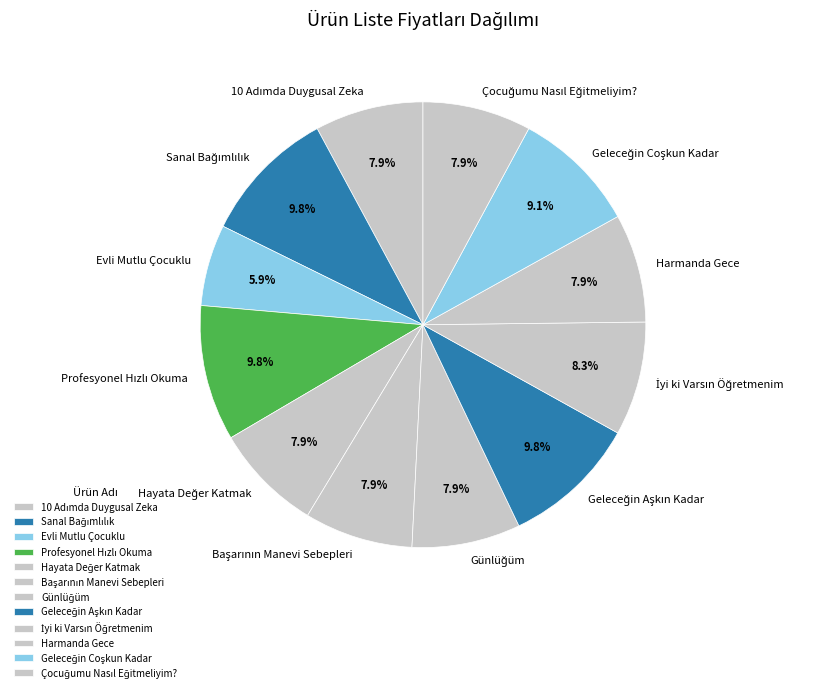

To the nearest percent, what is the average slice percentage?

8%